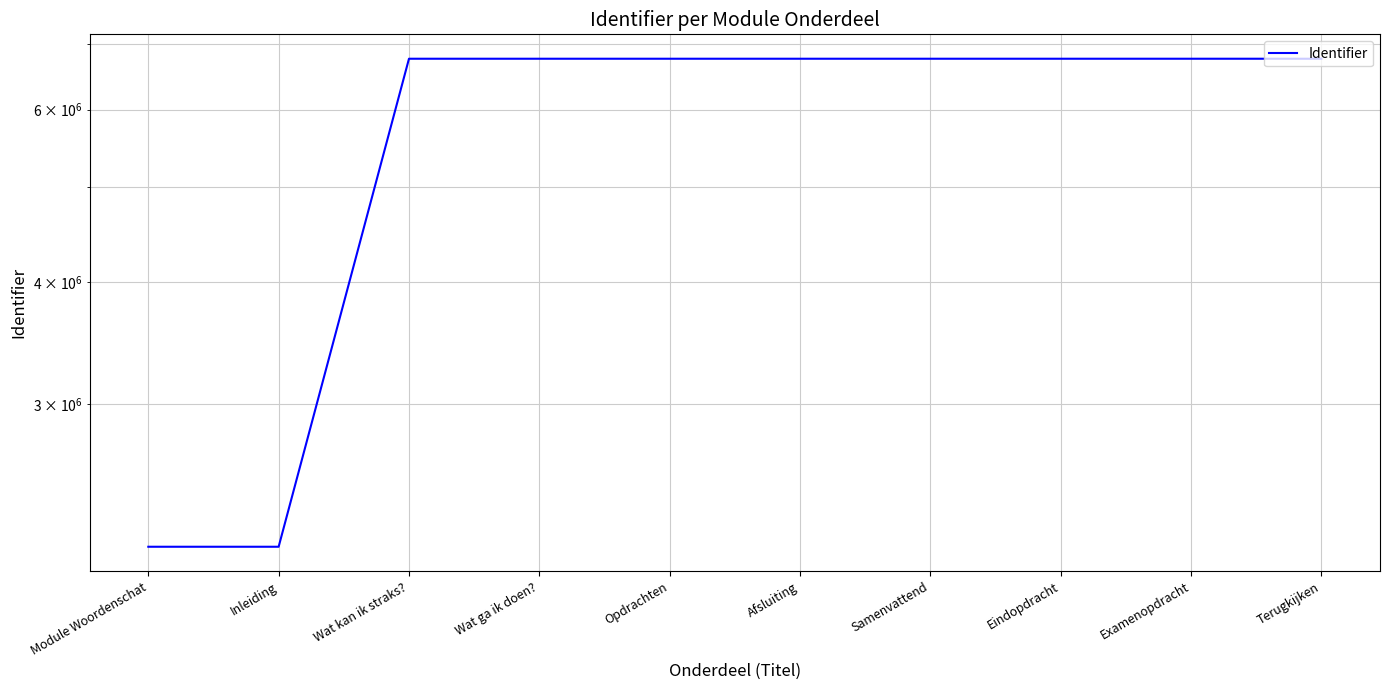

List the labels in order of value, largest first.

Terugkijken, Examenopdracht, Eindopdracht, Samenvattend, Afsluiting, Opdrachten, Wat ga ik doen?, Wat kan ik straks?, Inleiding, Module Woordenschat